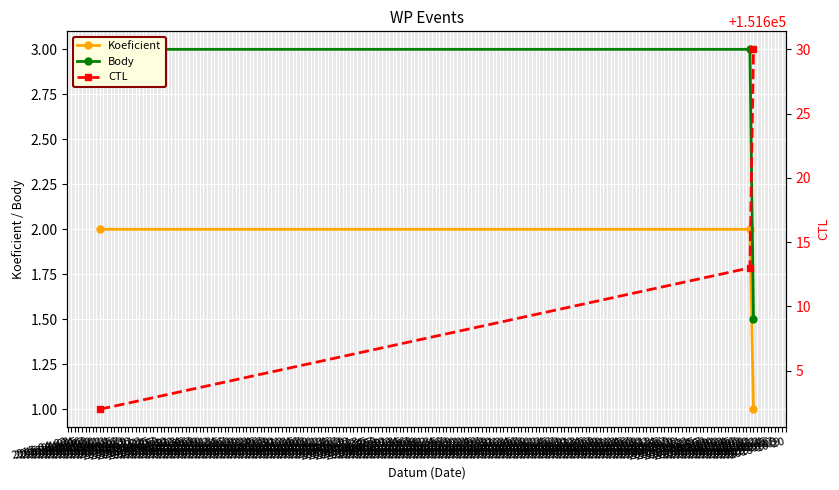

What is the total value across all series at 2015-04-11?

151607.0